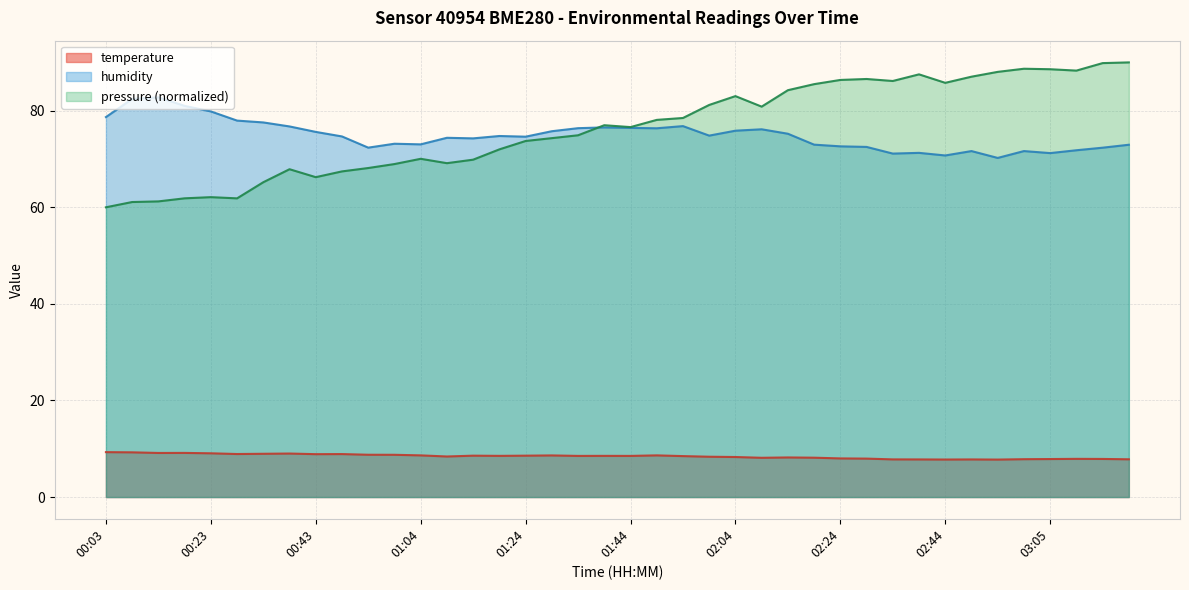

What is the lowest value of the temperature series?

7.8